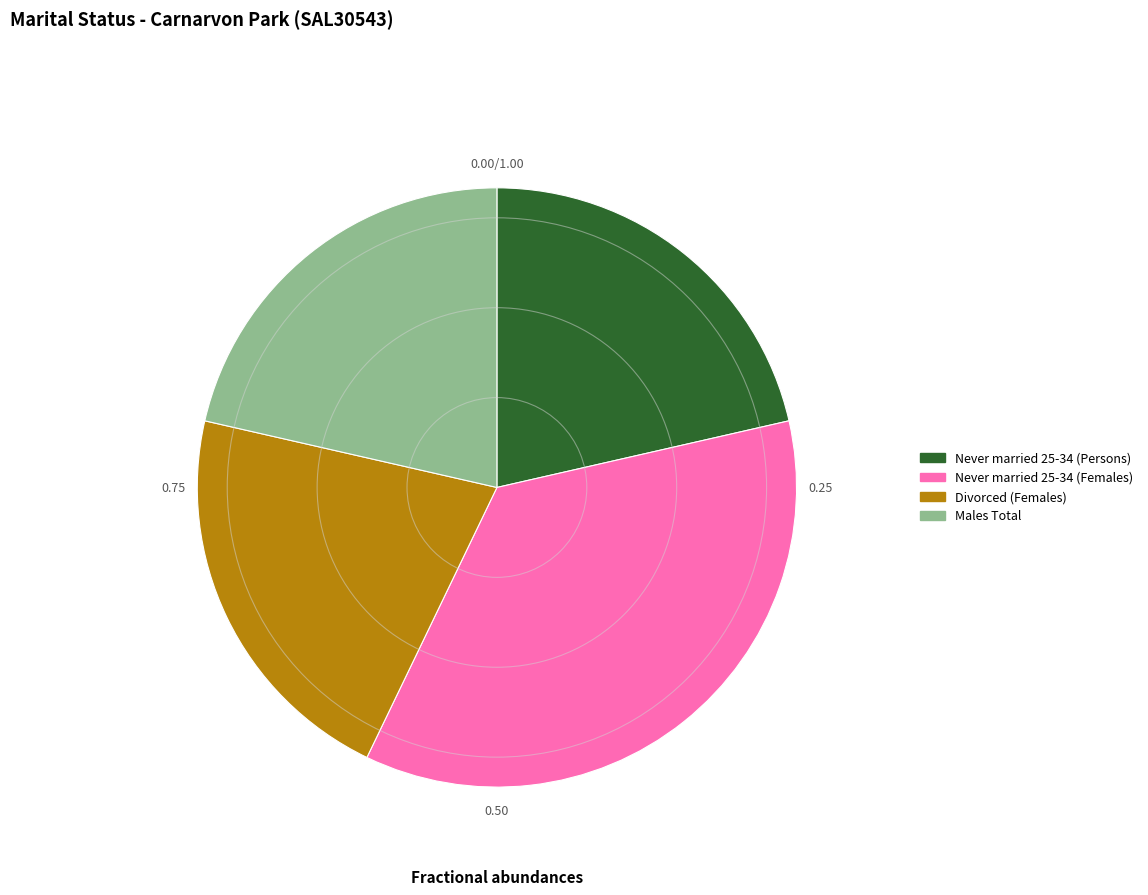

Does any single category account for the majority?

No